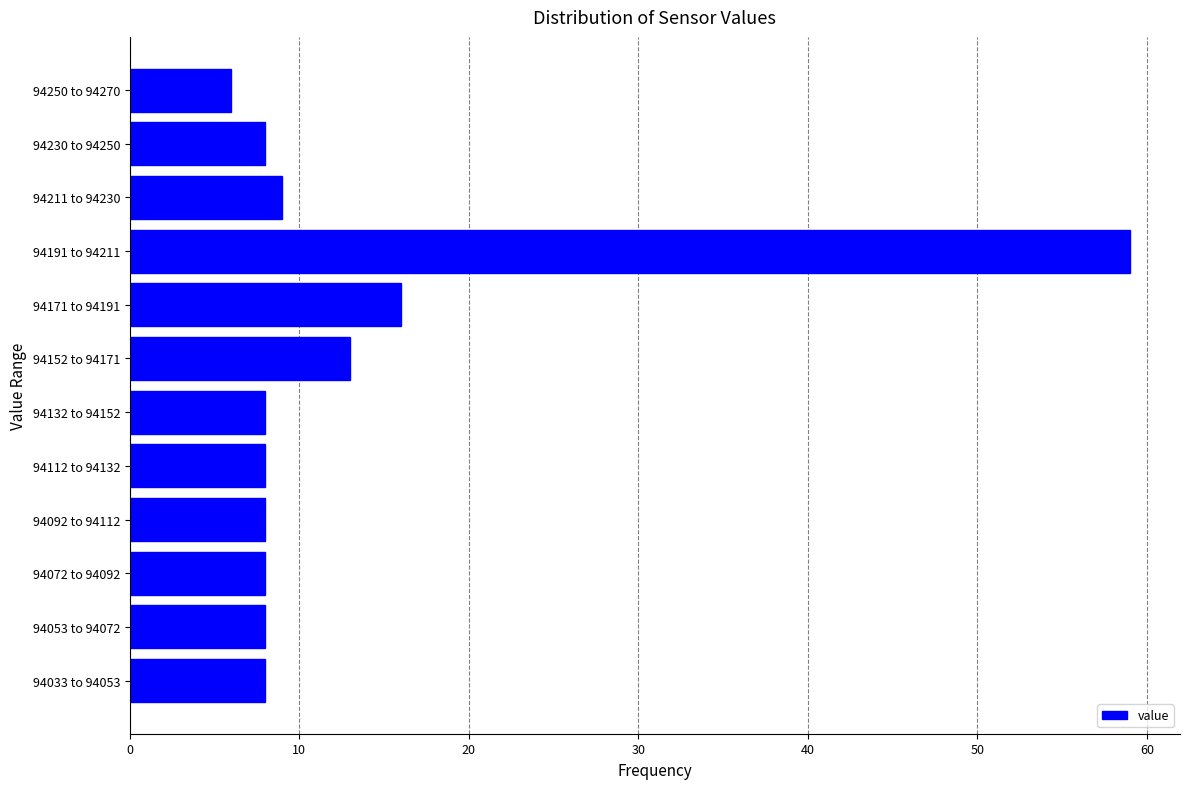

Reading bottom to top, list all the values displayed in this chart.

8	8	8	8	8	8	13	16	59	9	8	6